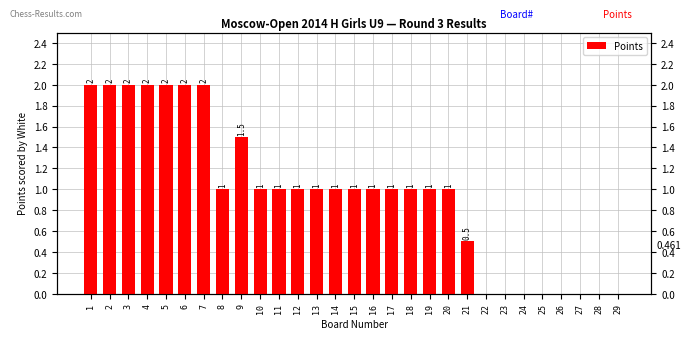

How many values are below 1?

9